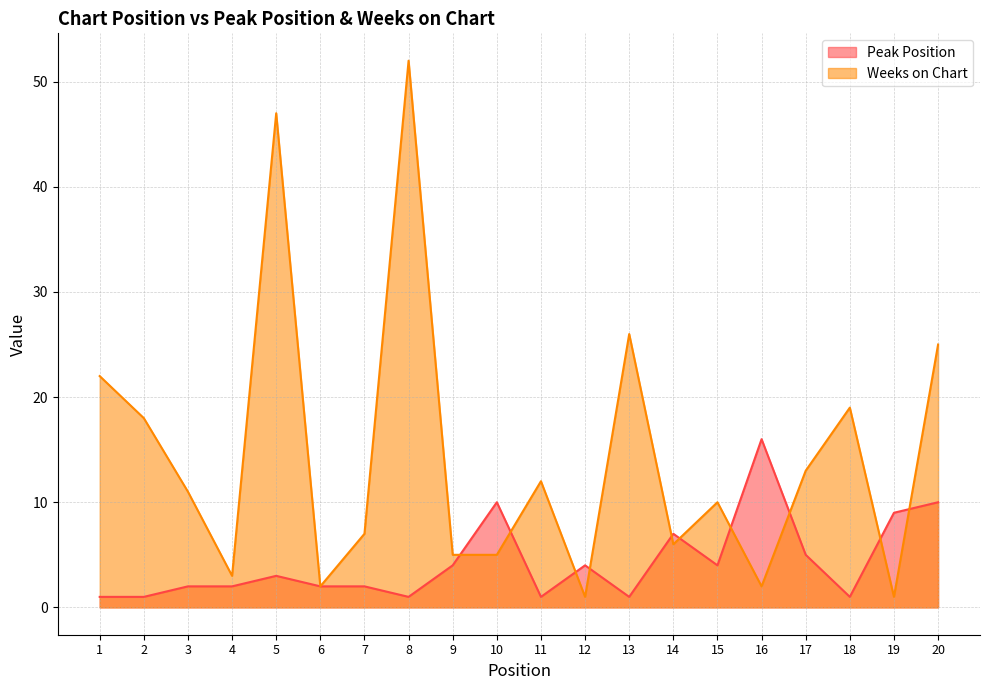

How many data points does each series have?

20